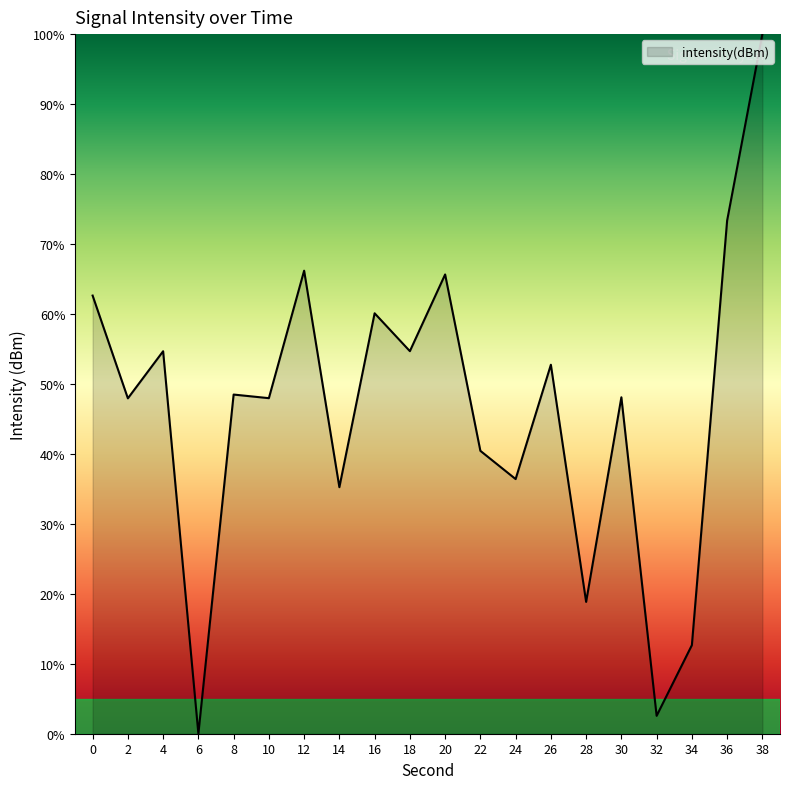

What is the difference between the values at 16 and 14?

24.9